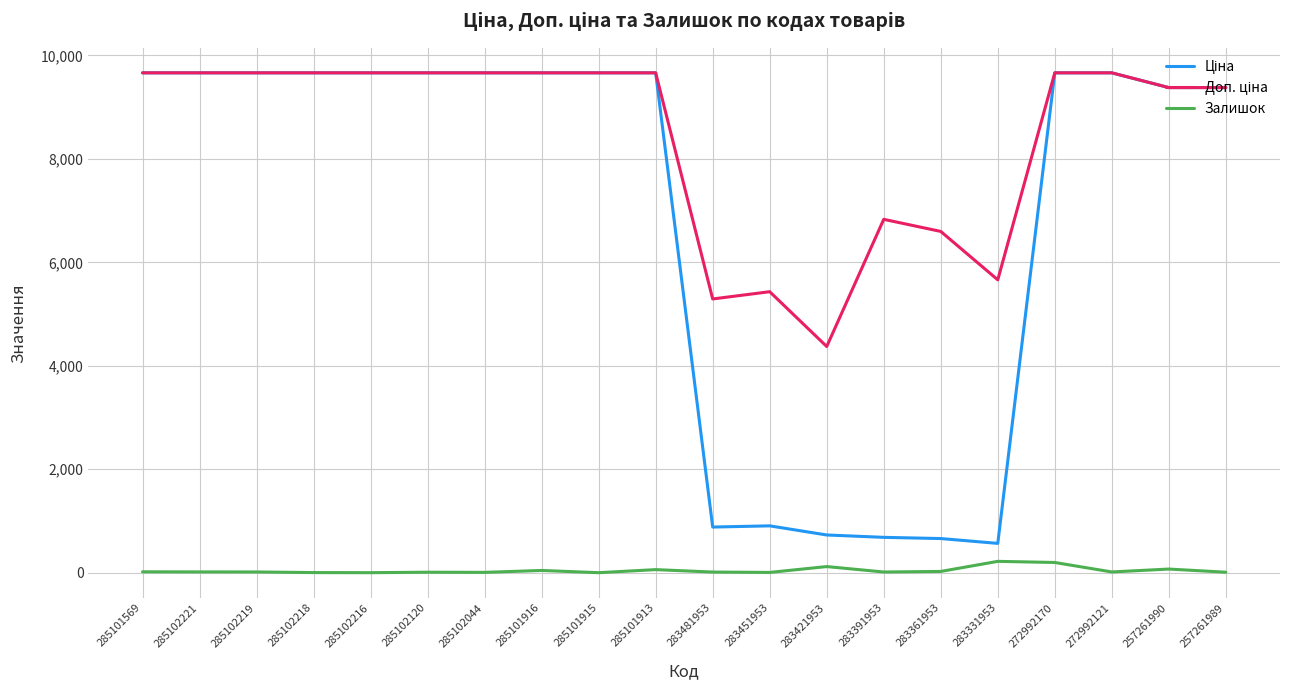

The value of Залишок at 285101915 is 0.0. True or false?

True